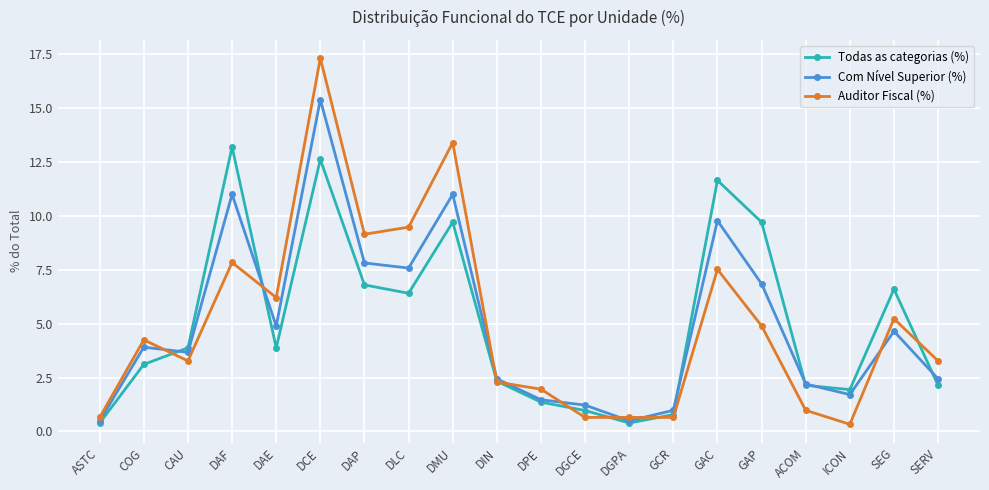

True or false: Todas as categorias (%) has a value of 6.4 at DLC.

True